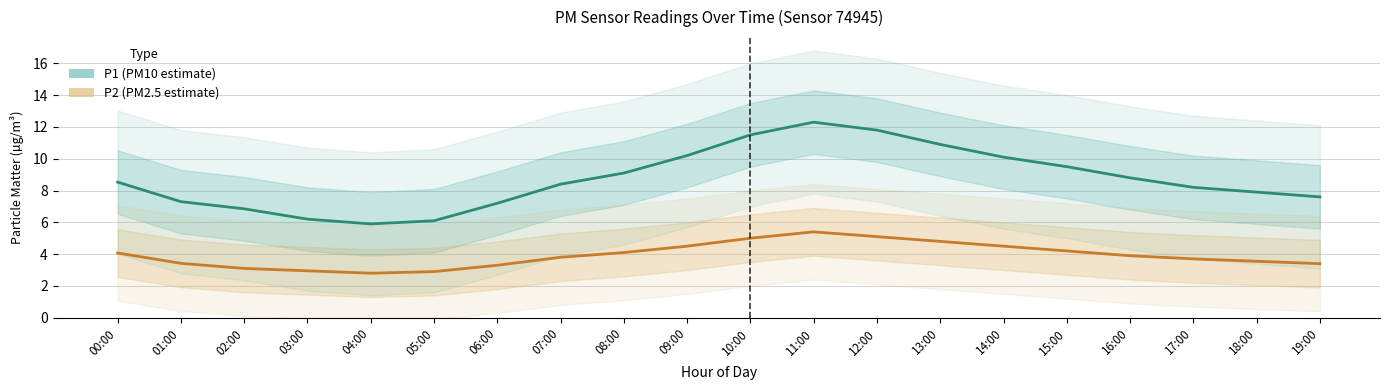

At which category does P1 (PM10 estimate) reach its first local valley?

04:00